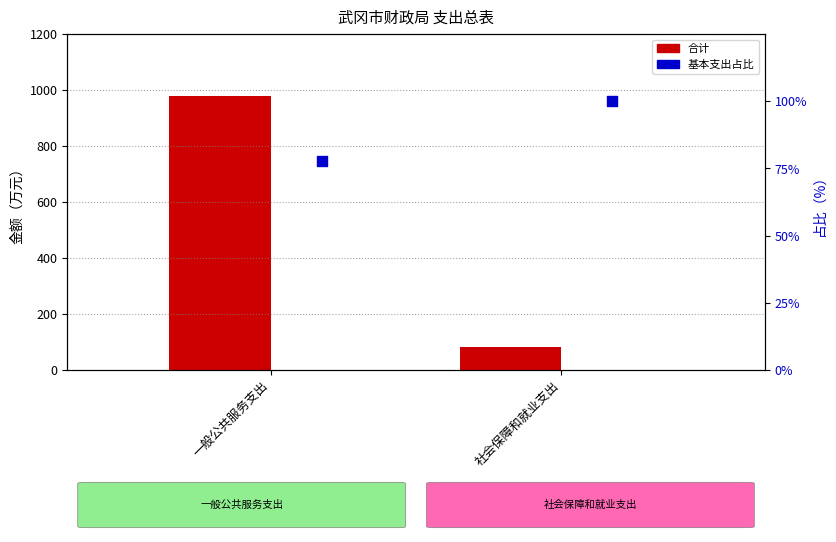

Which series has the largest total across all categories?

合计